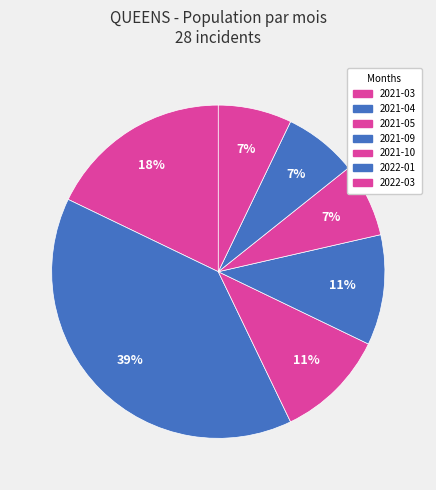

Between 2021-10 and 2022-03, which is larger?

2021-10